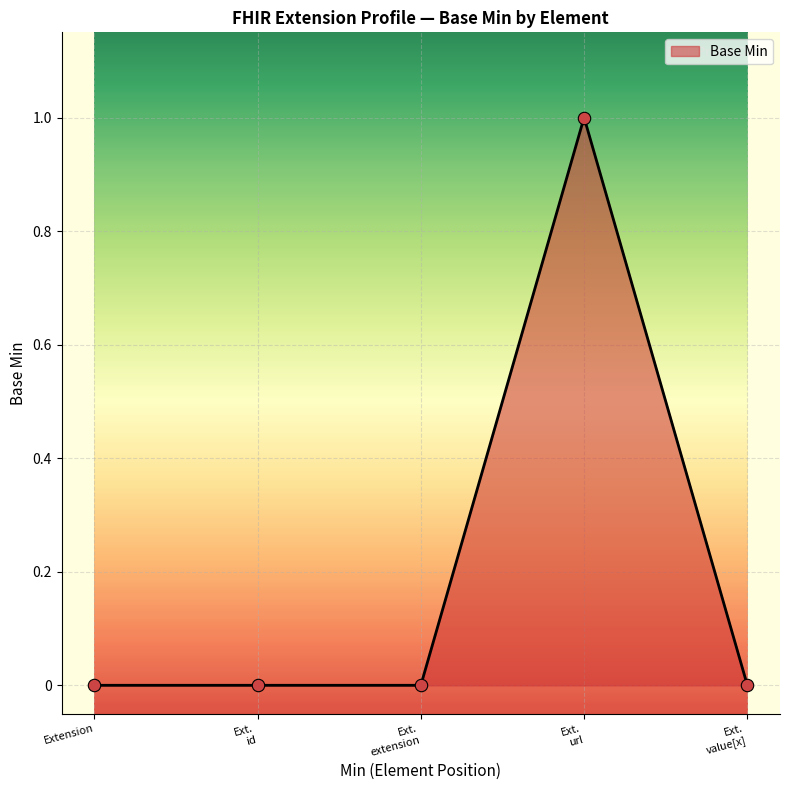

True or false: the data has more than 0 interior local peaks.

True